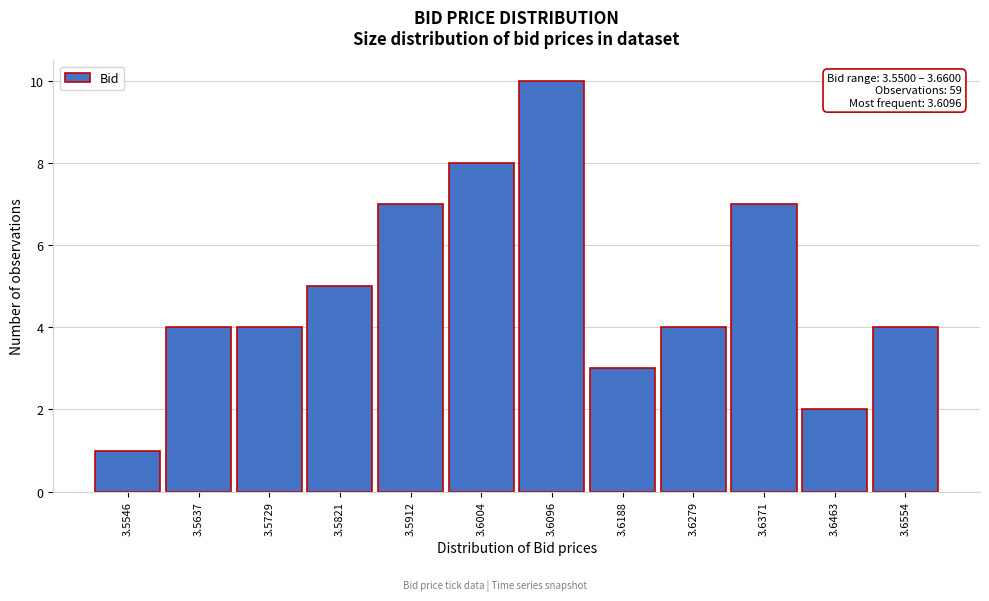

Which range on the x-axis has the tallest bar?

3.605 to 3.614